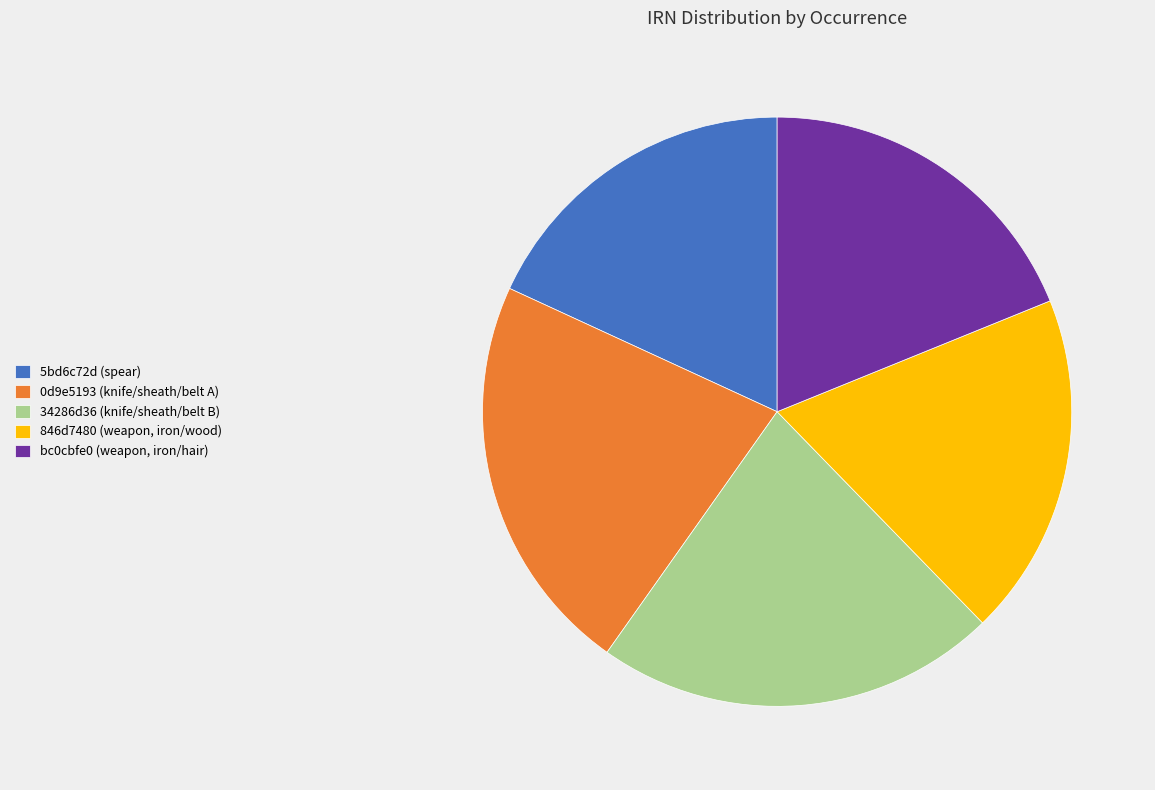

Combined, do 34286d36 (knife/sheath/belt B) and 846d7480 (weapon, iron/wood) account for over 50%?

No